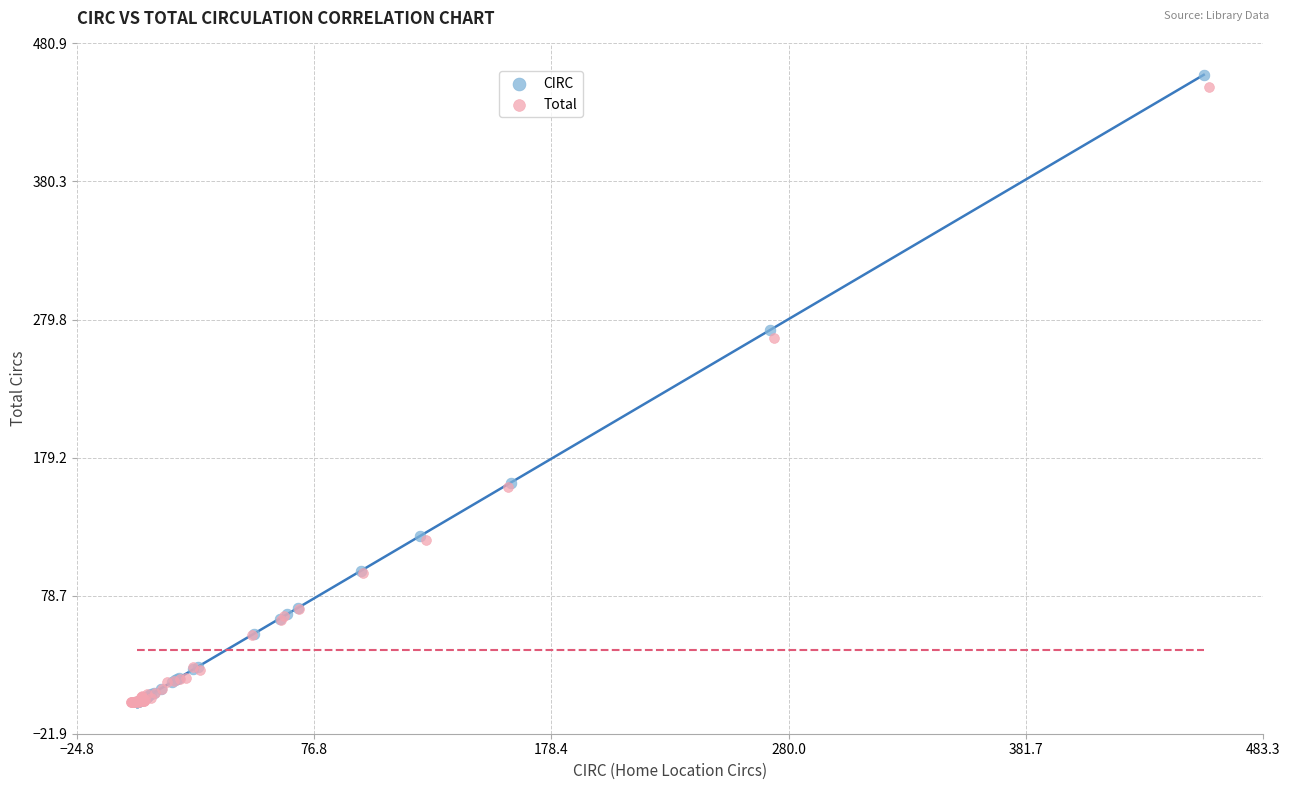

Which series reaches the maximum Y coordinate?

CIRC